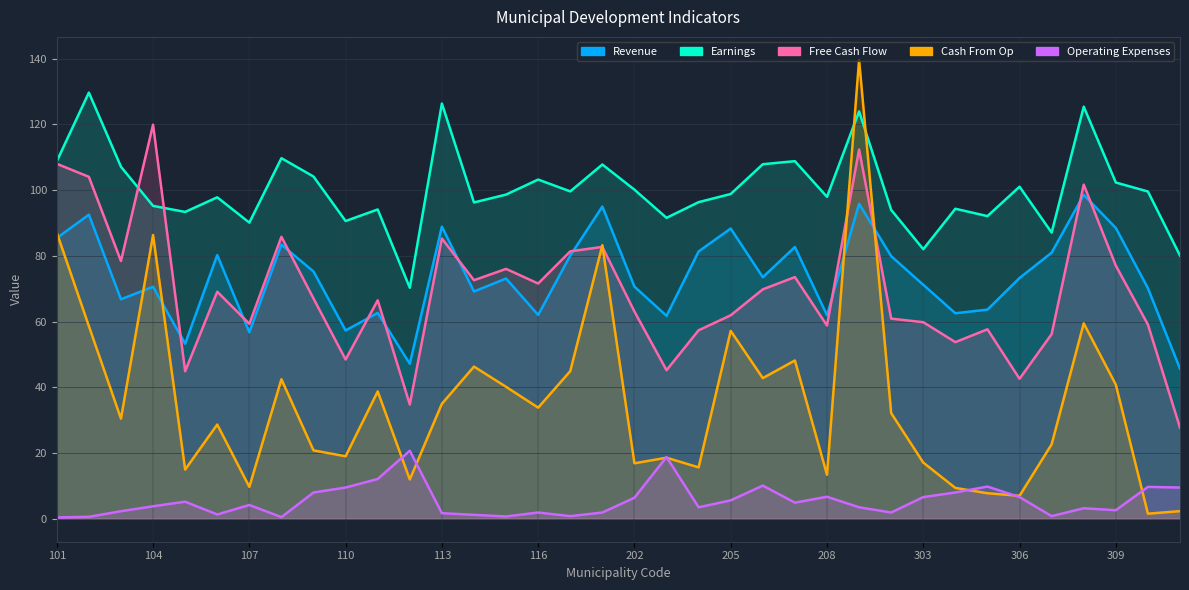

True or false: Operating Expenses and Free Cash Flow cross at least once.

False